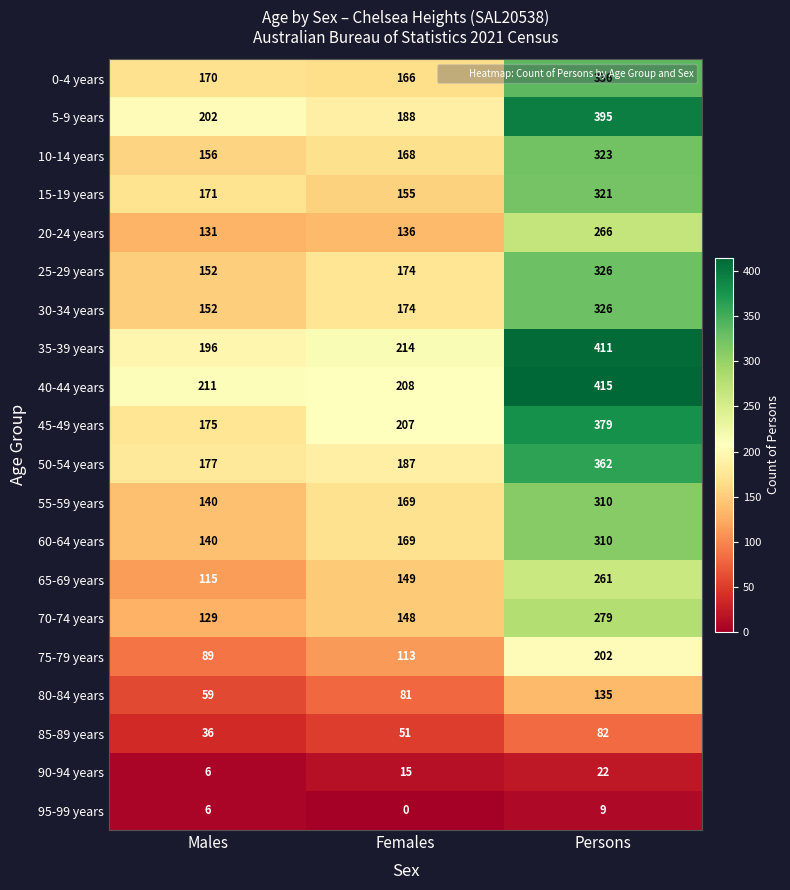

What value does the 70-74 years series have at Females, to the nearest 10?

150